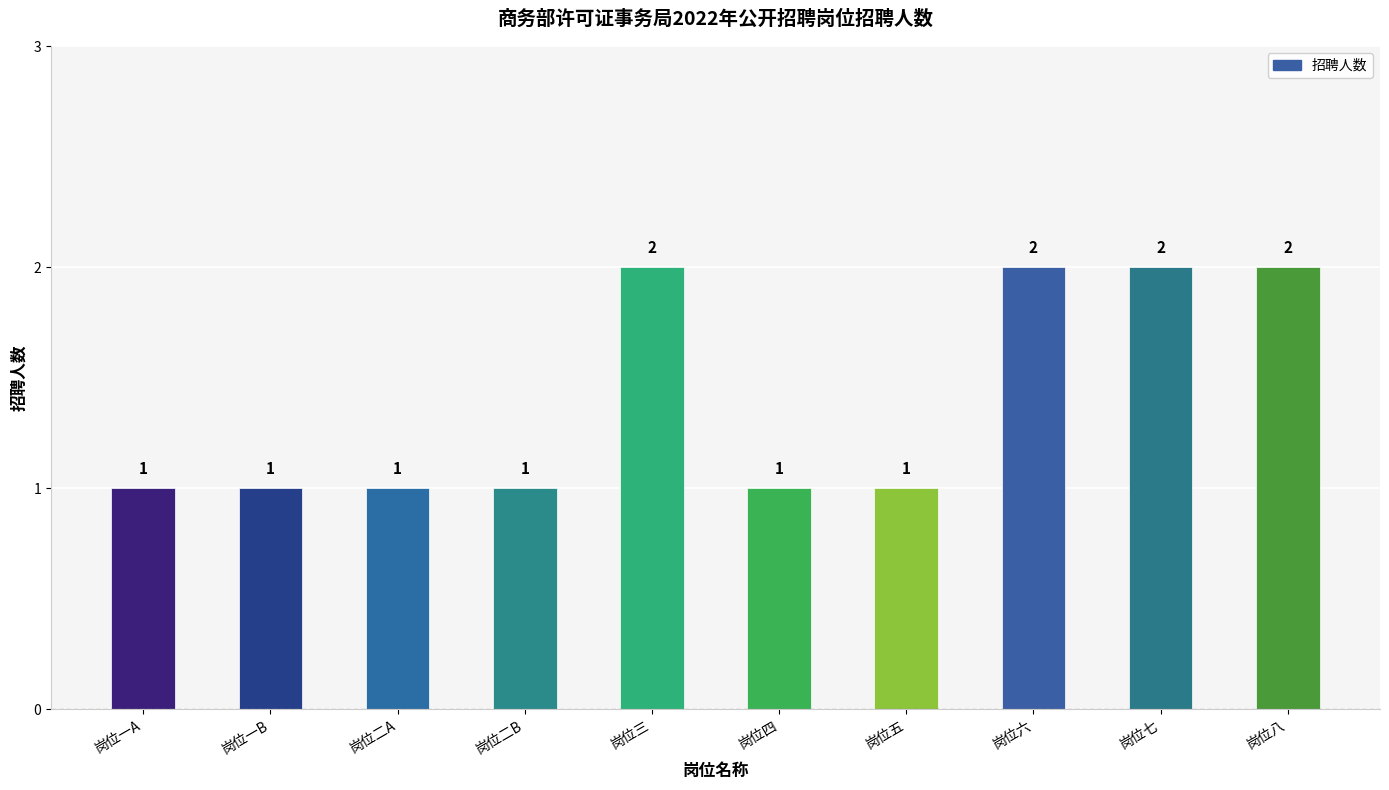

What is the ratio of the value at 岗位二B to the value at 岗位八?

0.5